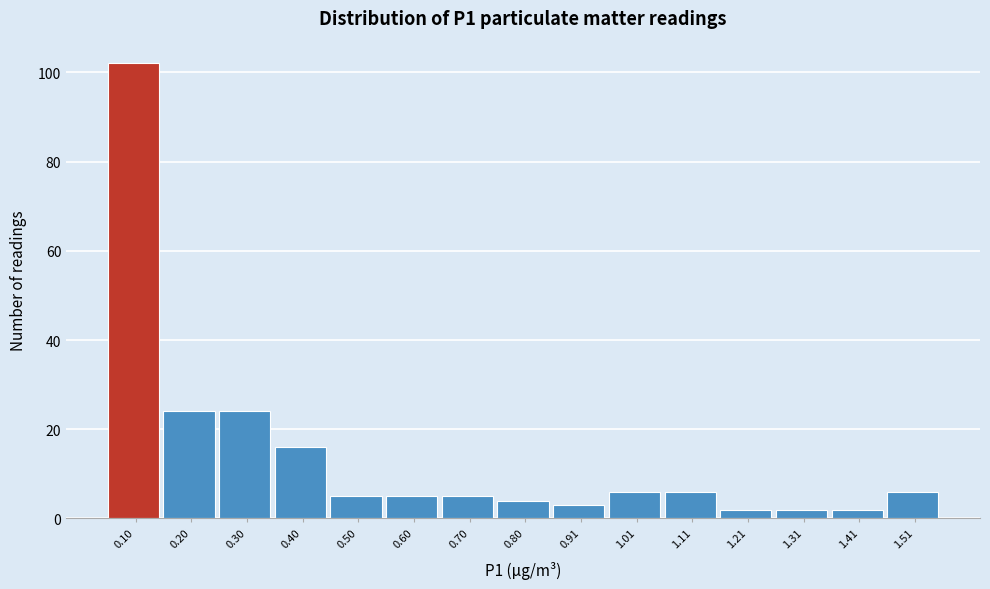

Reading right to left, list all the values displayed in this chart.

6	2	2	2	6	6	3	4	5	5	5	16	24	24	102